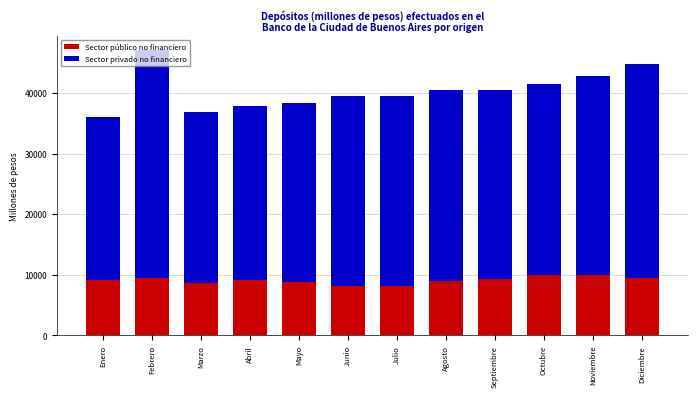

What are all the series names shown in the legend?

Sector público no financiero, Sector privado no financiero